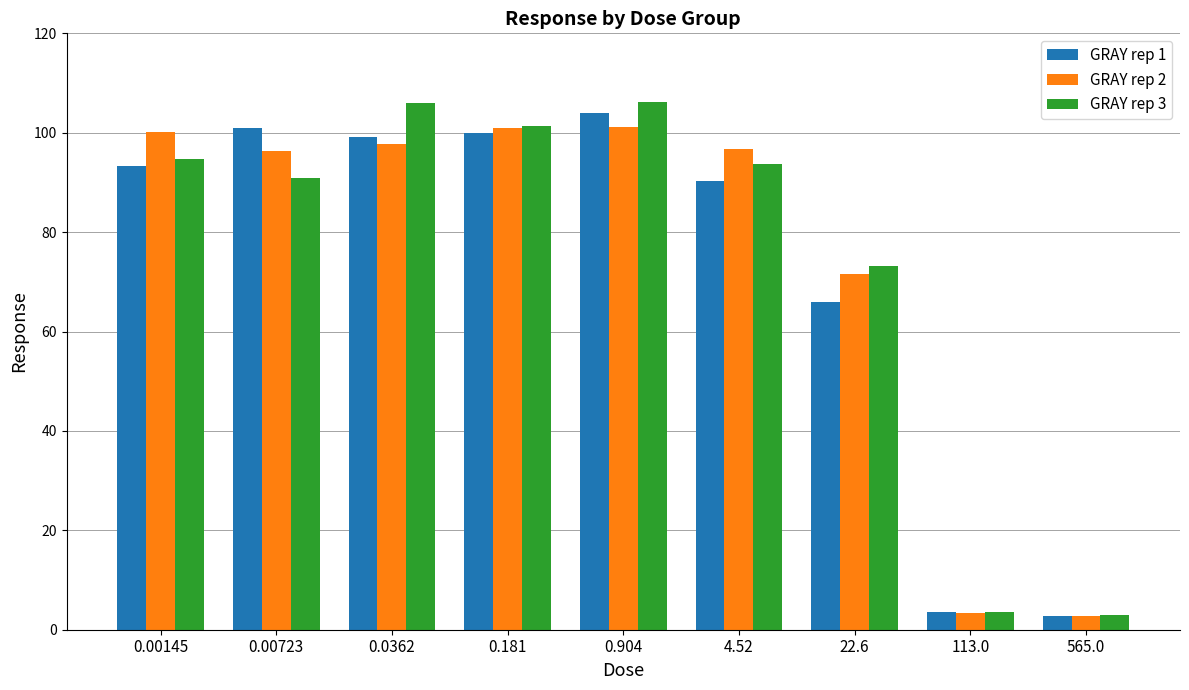

At which label is GRAY rep 1 closest to 53?

22.6